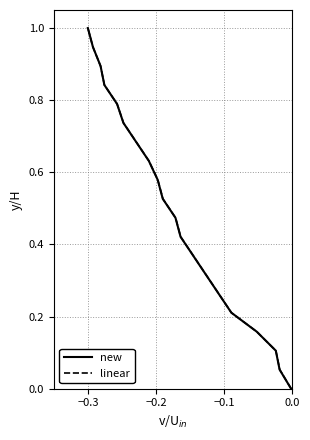

Which series has the widest spread of values?

new